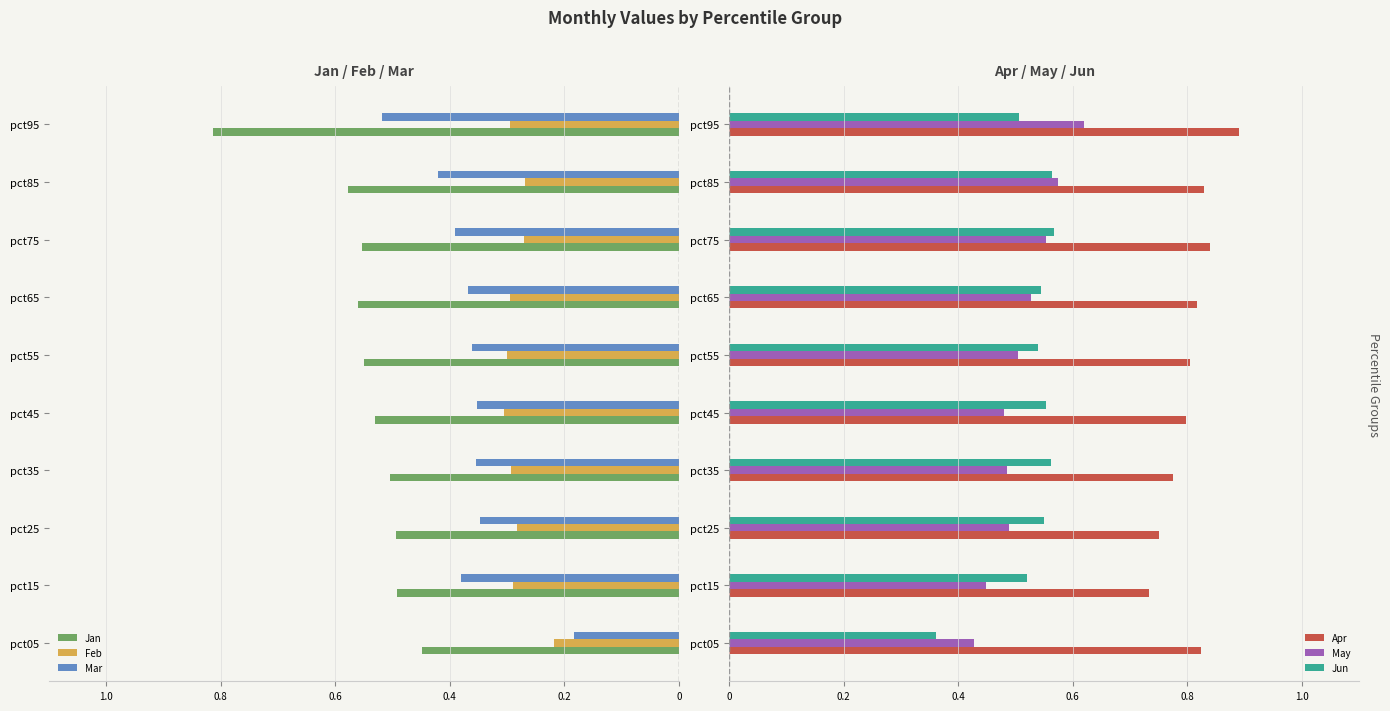

Are the bars horizontal?

Yes